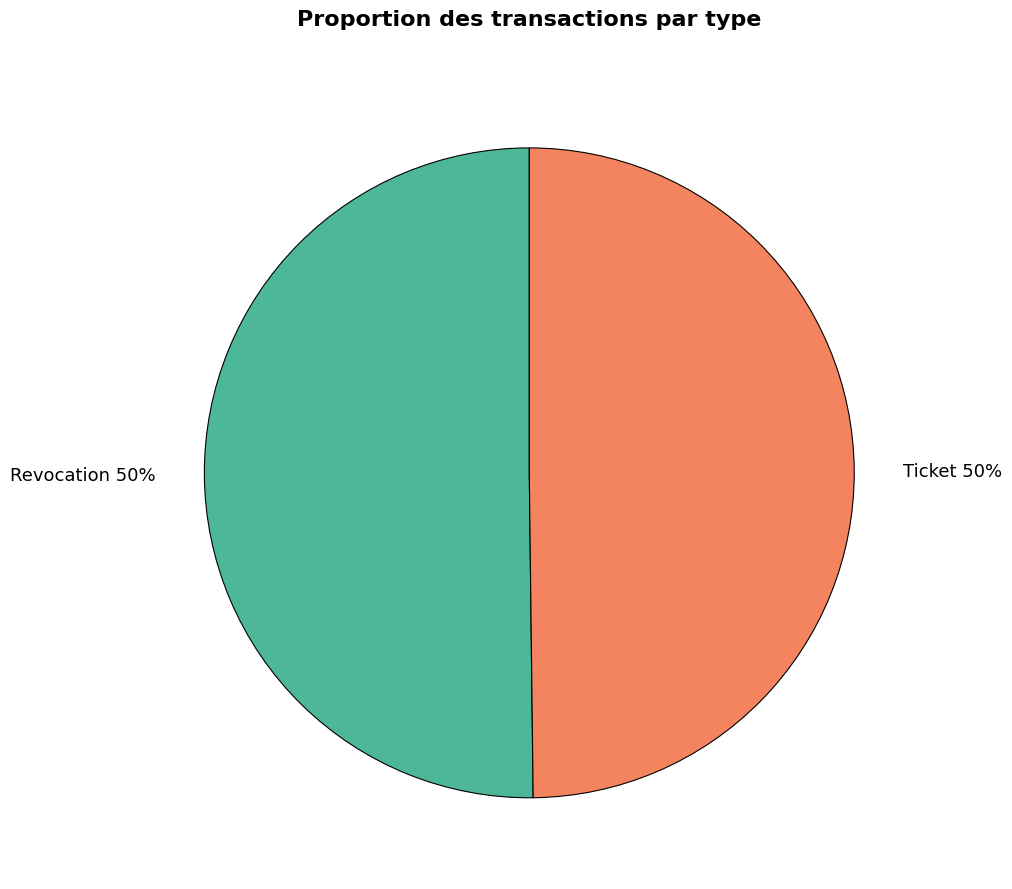

To the nearest percent, what is the average slice percentage?

50%